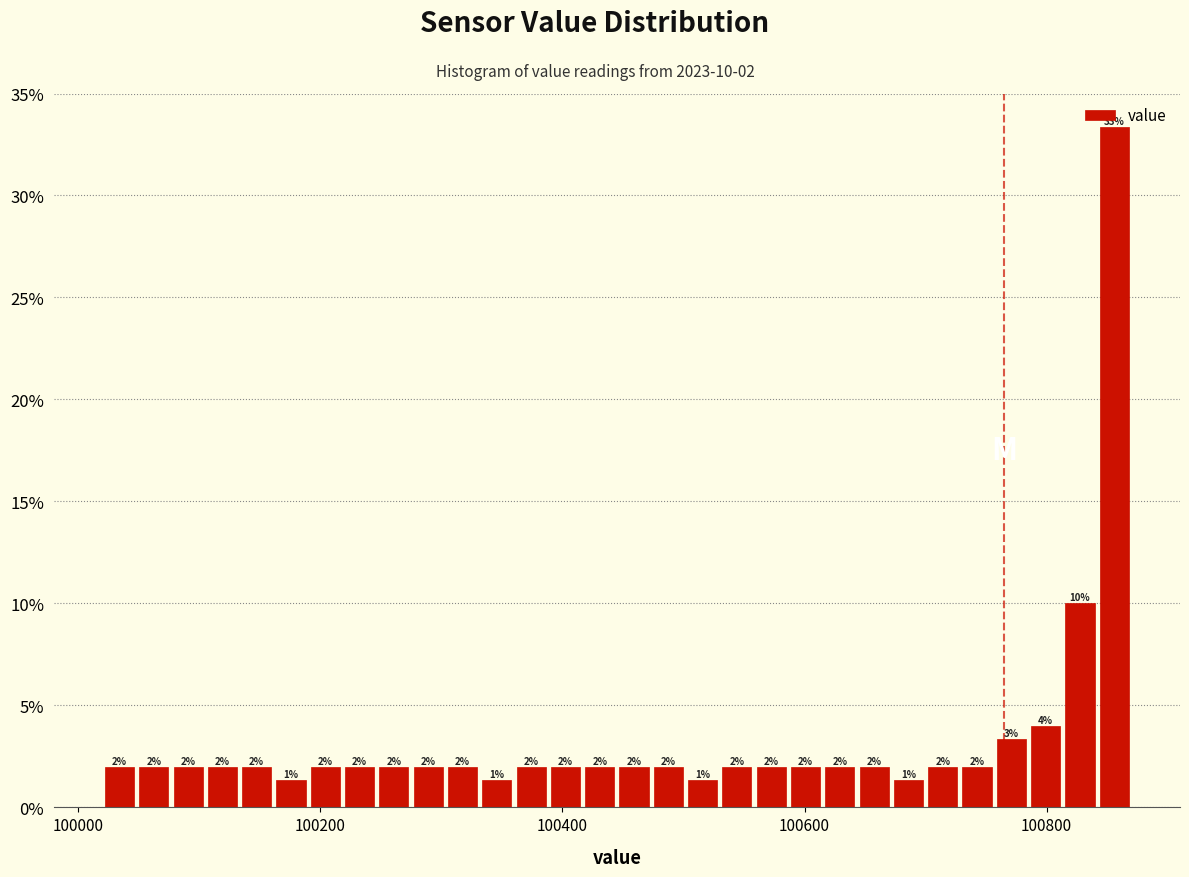

Around what value on the x-axis is the tallest bar? Give the approximate position of its centre, as read against the axis.

100860